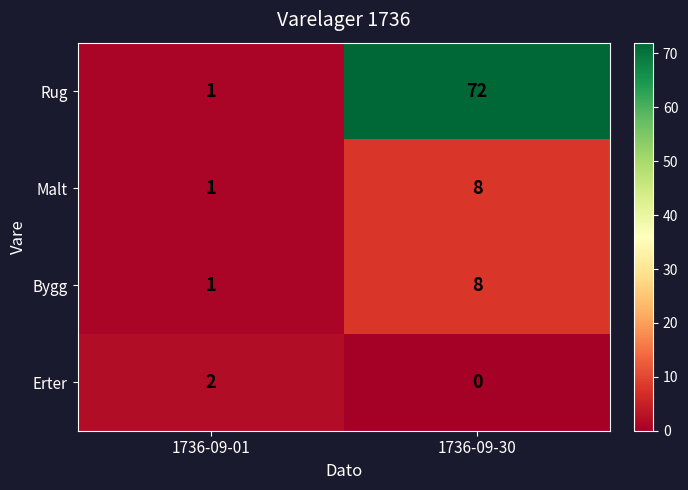

What is the sum of all Bygg values?

9